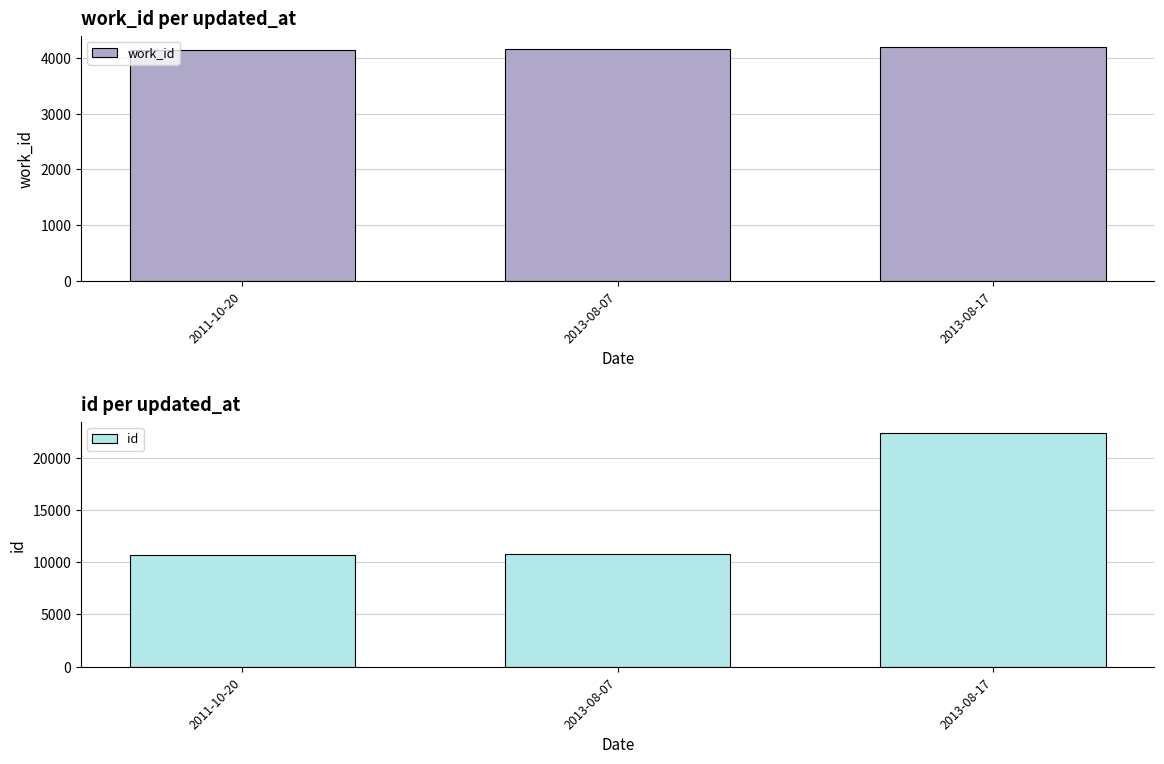

Reading left to right, list all the values displayed in this chart.

work_id: 4153	4167	4193
id: 10698	10784	22313